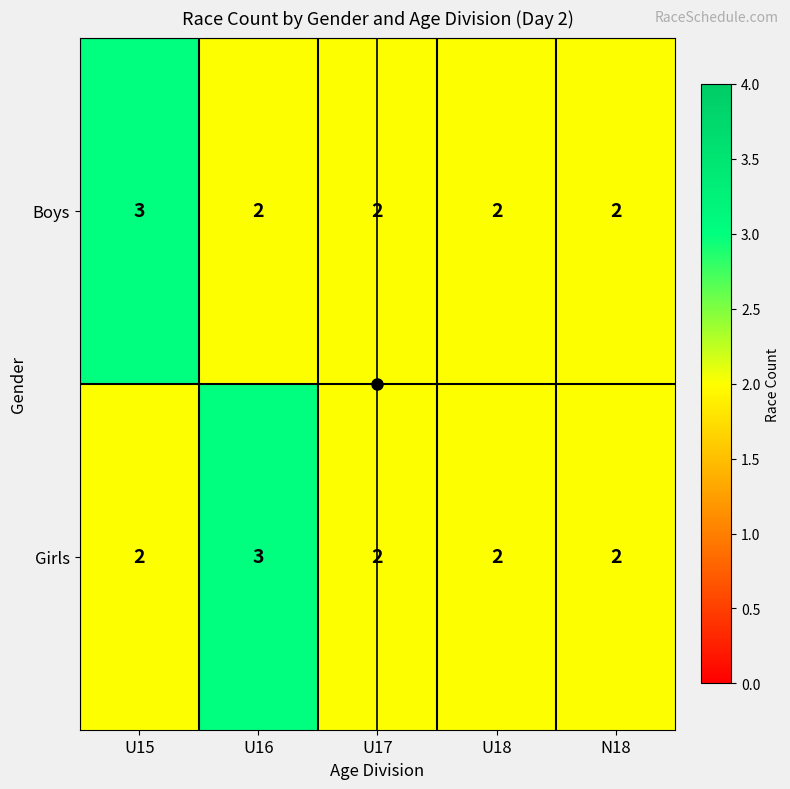

What is the total value across all series at U17?

4